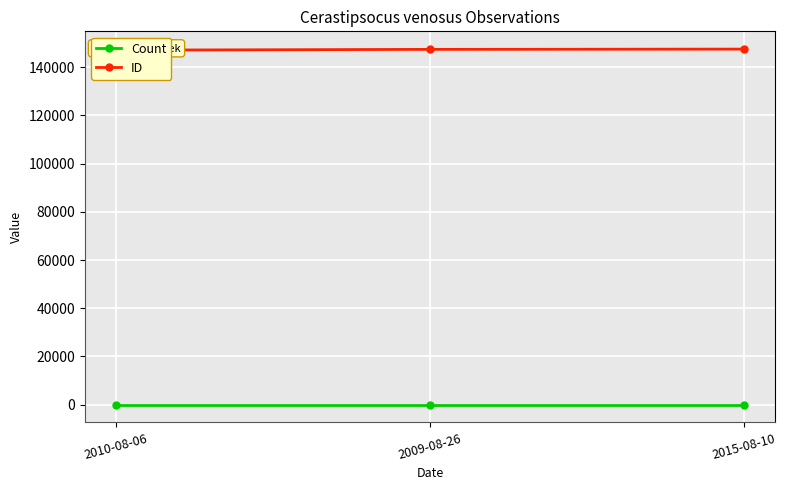

List the series in order of their overall mean, lowest first.

Count, ID